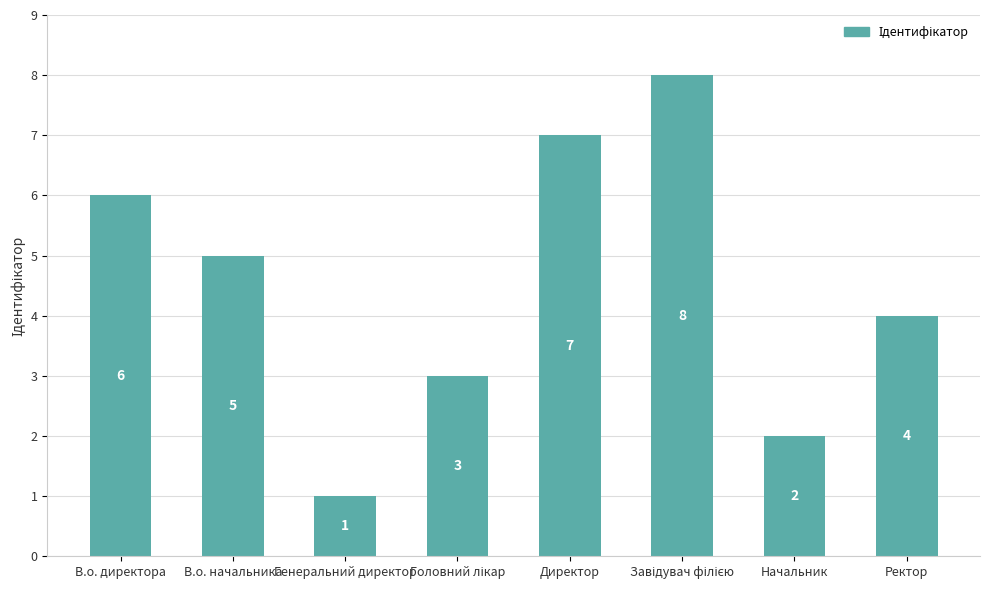

What is the ratio of the value at В.о. директора to the value at Директор?

0.9